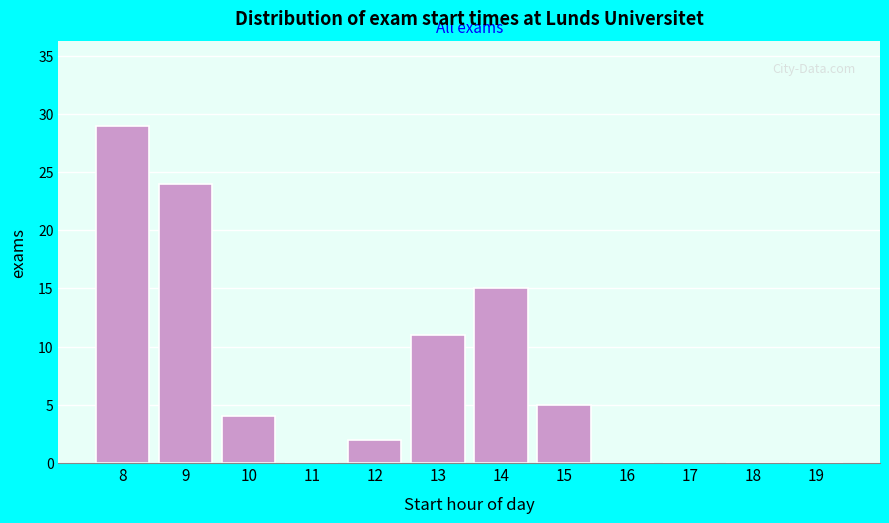

Reading left to right, what are all the values shown in this chart?

8=29	9=24	10=4	11=0	12=2	13=11	14=15	15=5	16=0	17=0	18=0	19=0